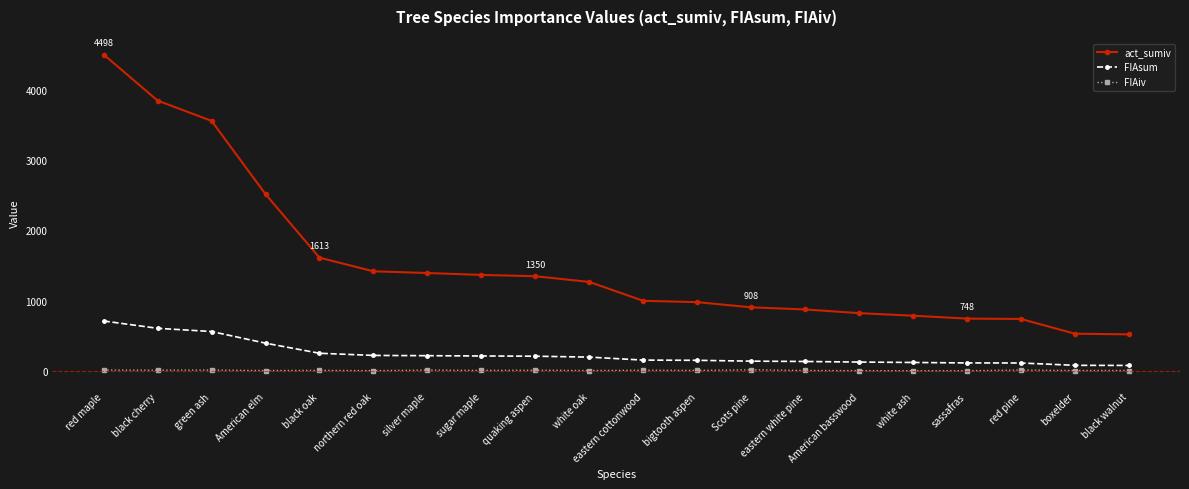

Is the value of FIAsum at red maple greater than the value of act_sumiv at boxelder?

Yes